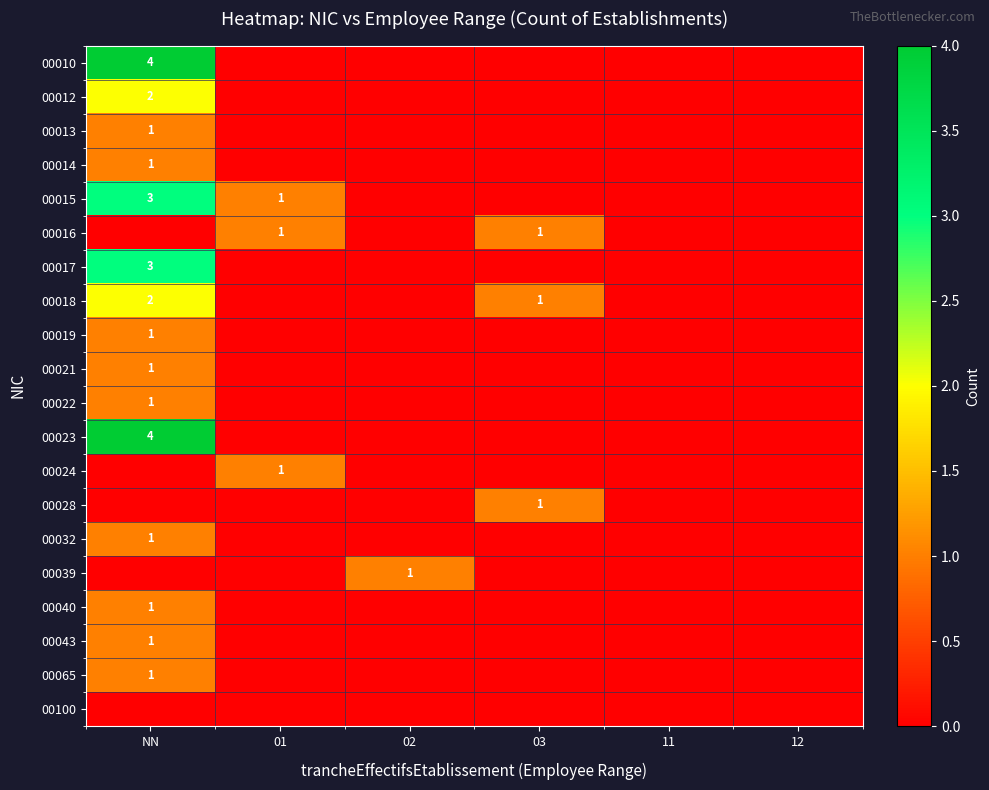

The value of 00022 at NN is 2. True or false?

False